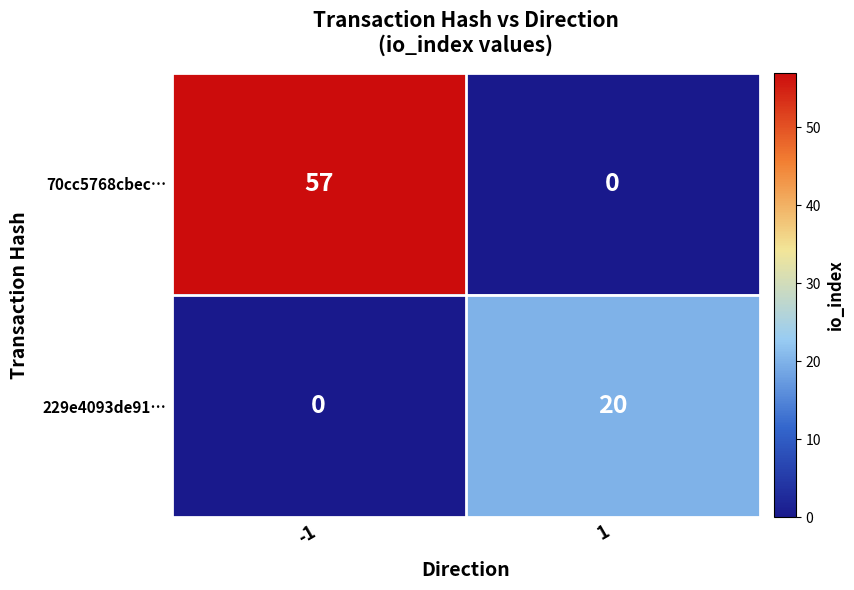

What is the sum of the 229e4093de91… values at 1 and -1?

20